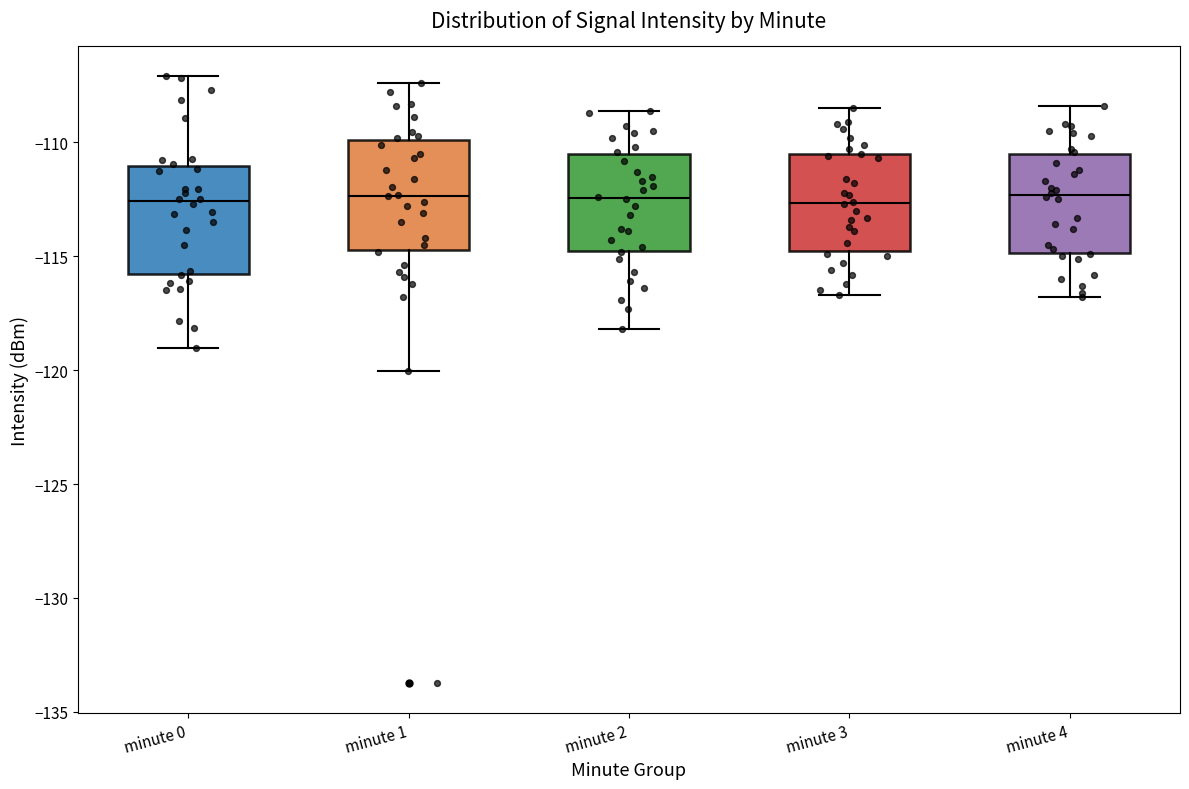

Where does the lower whisker of the box for minute 4 end on the y-axis? The values are not printed on the chart, so give them approximately, as read against the axis.

-117.0